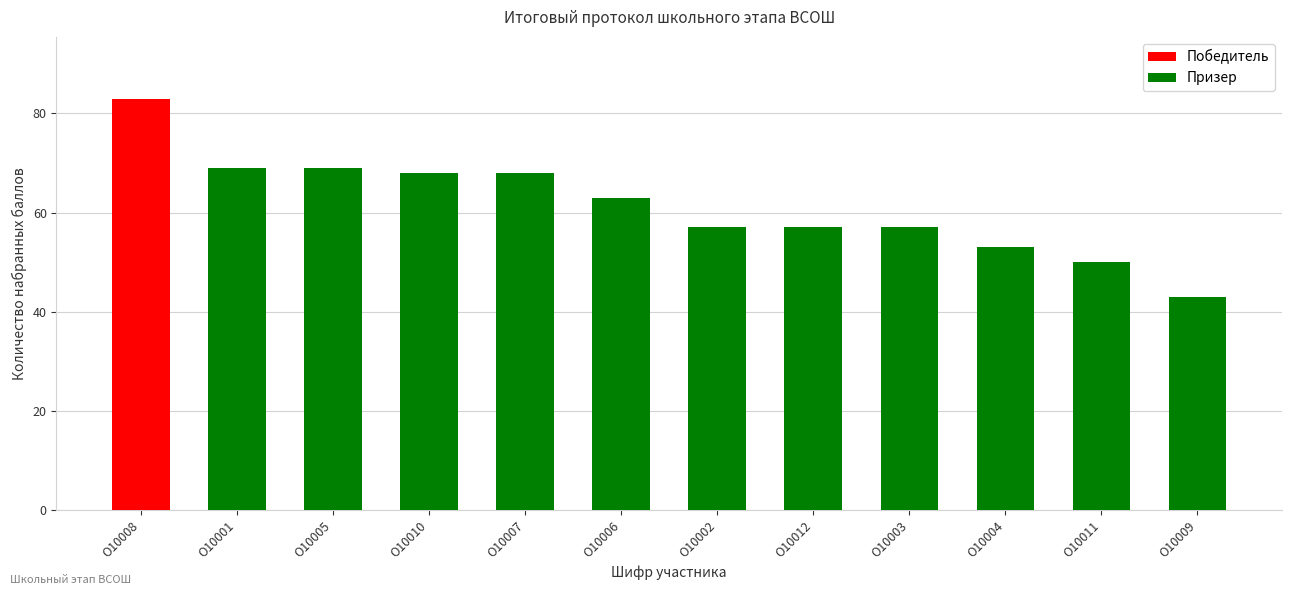

Rank the categories by value from highest to lowest.

О10008, О10001, О10005, О10010, О10007, О10006, О10002, О10012, О10003, О10004, О10011, О10009